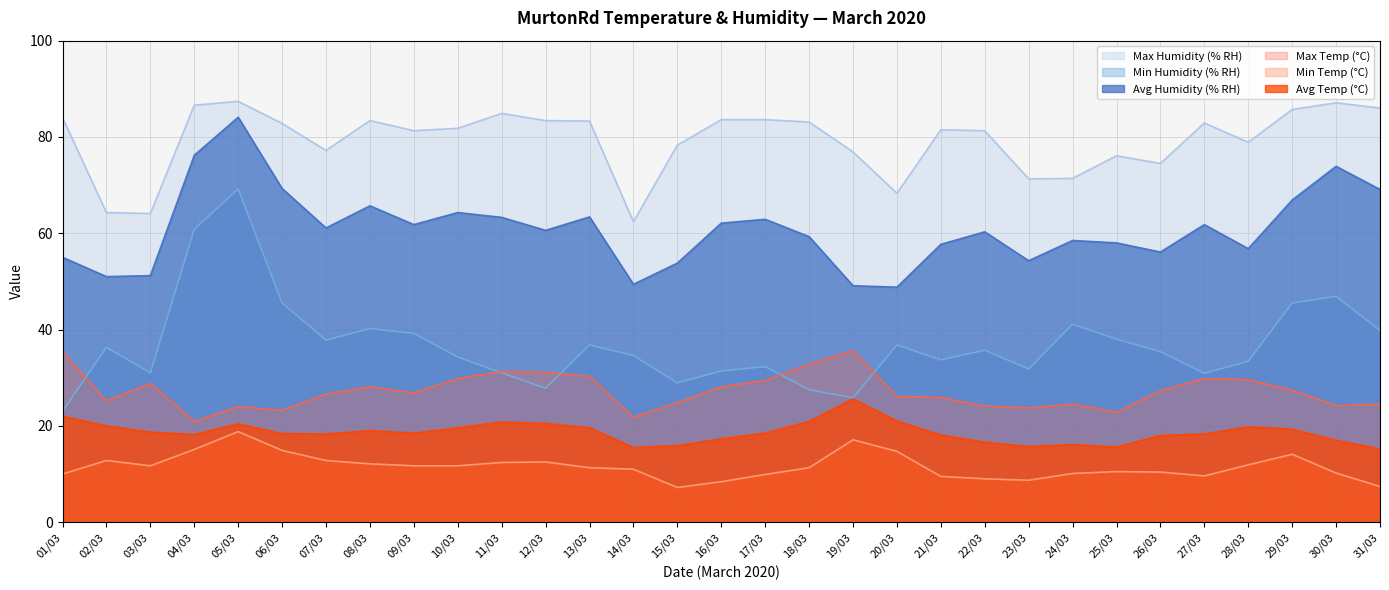

What is the difference between the second highest and second lowest values in the Min Temp (°C) series?

9.7